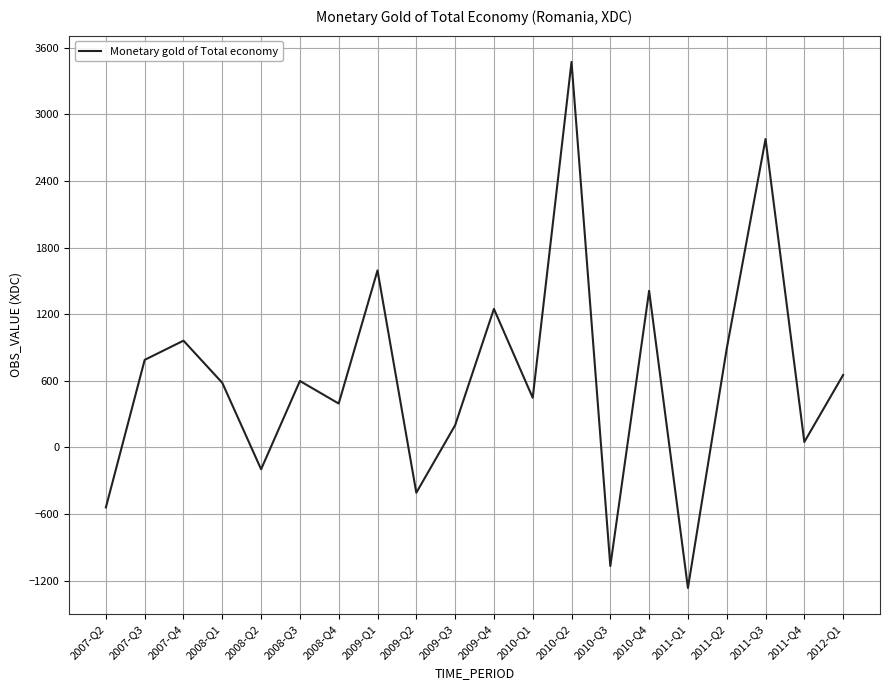

At which category does the chart reach its minimum across all series?

2011-Q1